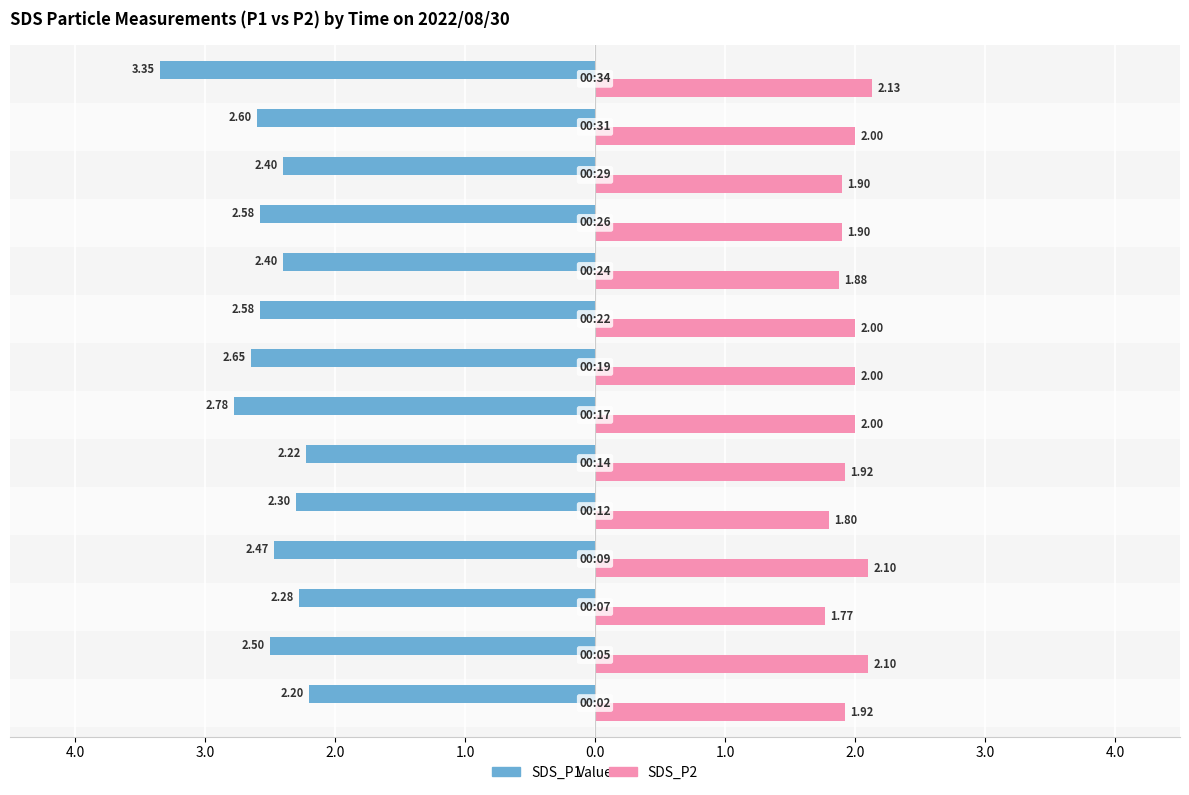

What are all the series names shown in the legend?

SDS_P1, SDS_P2